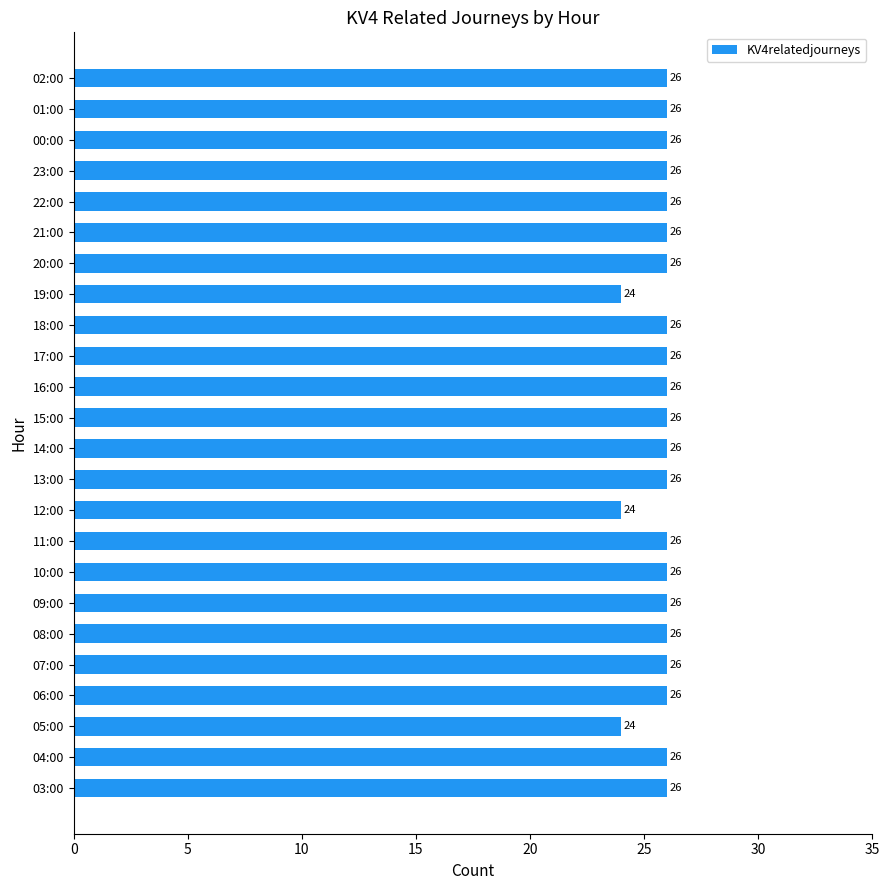

The chart shows a value of 41 at 16:00. True or false?

False